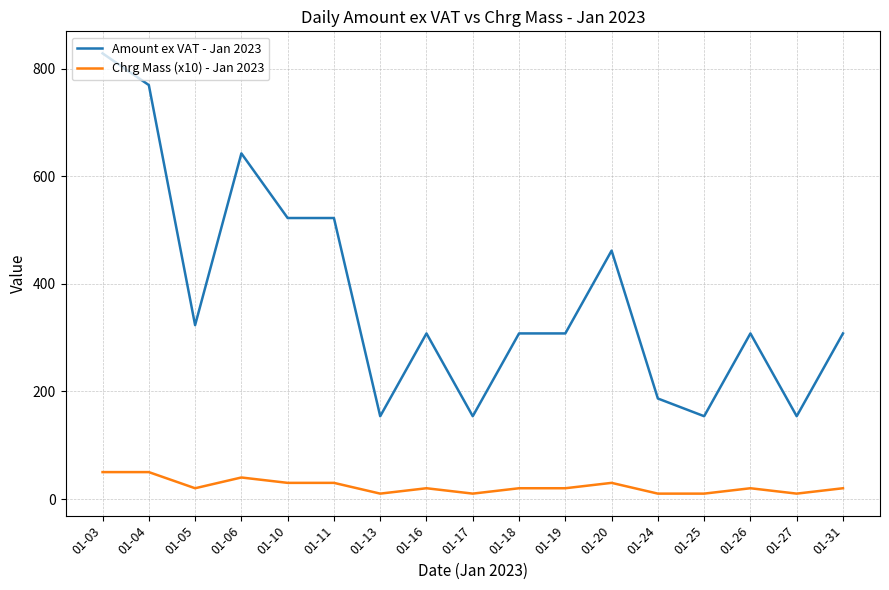

At how many categories does at least one series exceed 381?

6